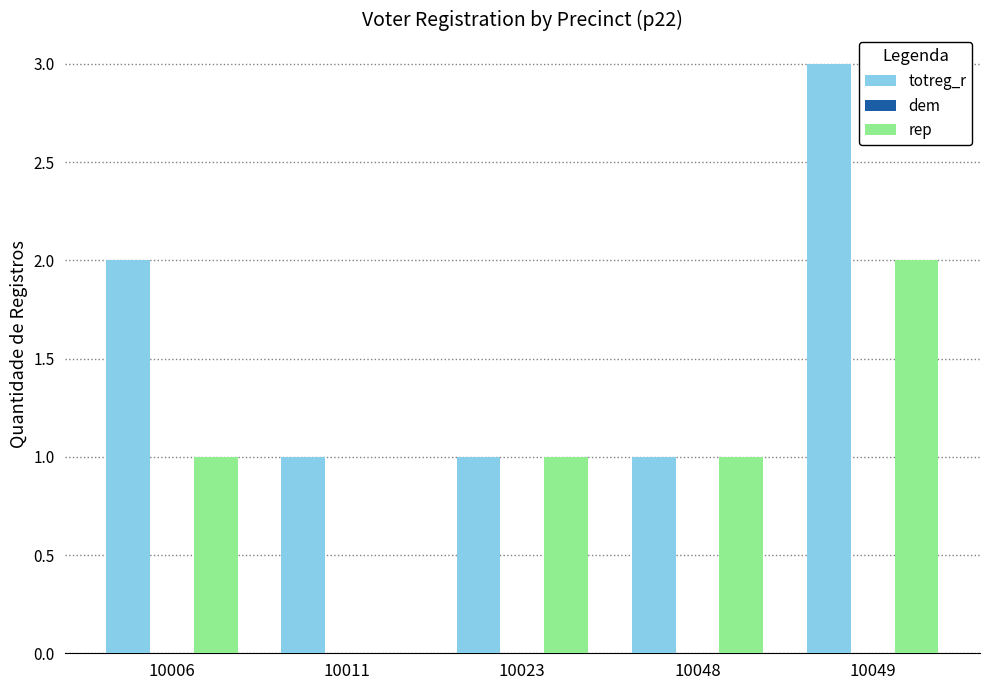

How many groups of bars are there?

5